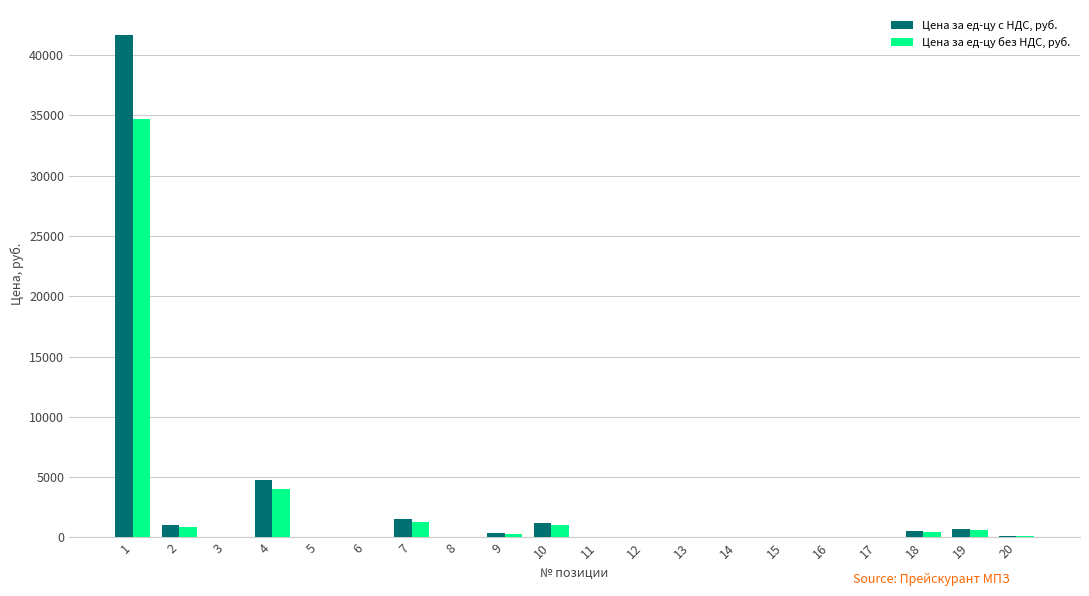

Is the value of Цена за ед-цу без НДС, руб. at 10 greater than the value of Цена за ед-цу с НДС, руб. at 14?

Yes